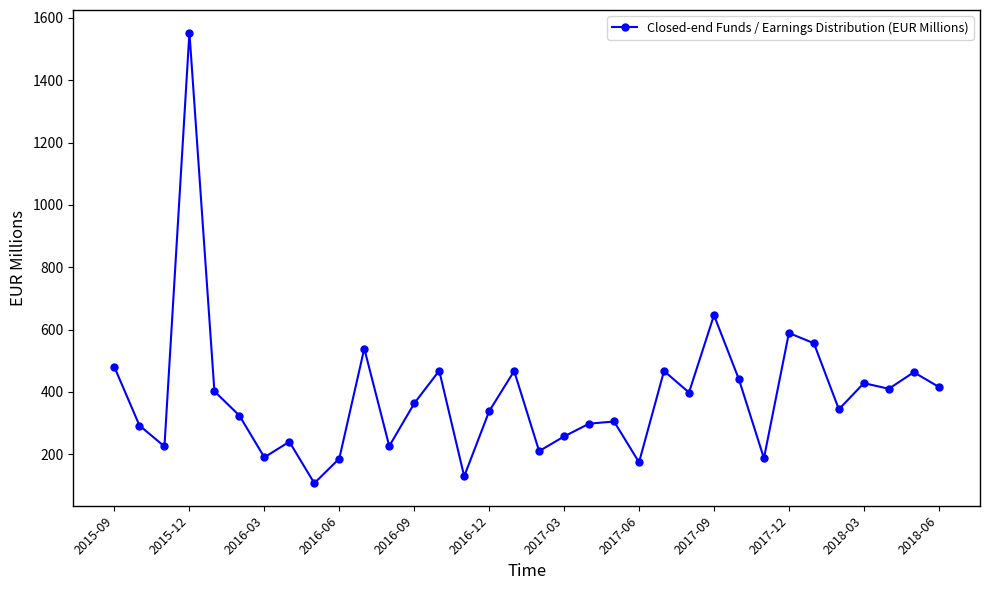

How many values are below 363?

17